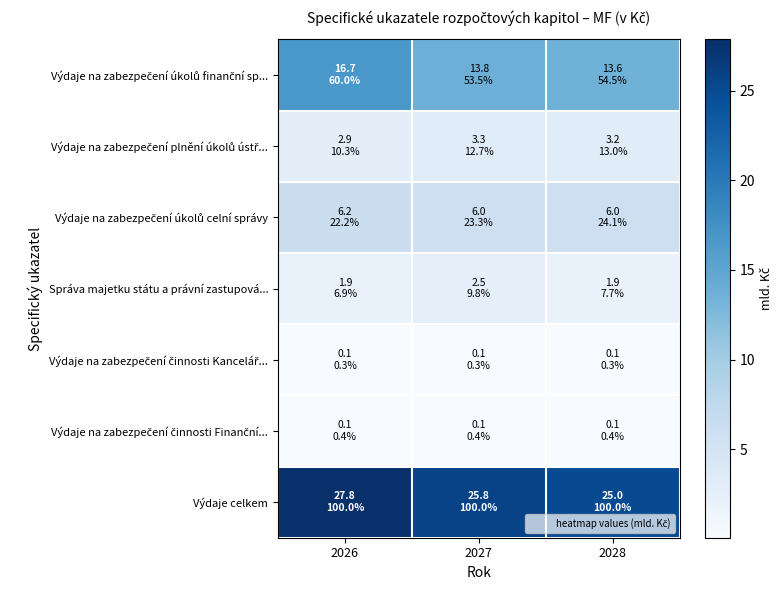

List the series in order of their peak value, lowest first.

Výdaje na zabezpečení činnosti Kancelář..., Výdaje na zabezpečení činnosti Finanční..., Správa majetku státu a právní zastupová..., Výdaje na zabezpečení plnění úkolů ústř..., Výdaje na zabezpečení úkolů celní správy, Výdaje na zabezpečení úkolů finanční sp..., Výdaje celkem